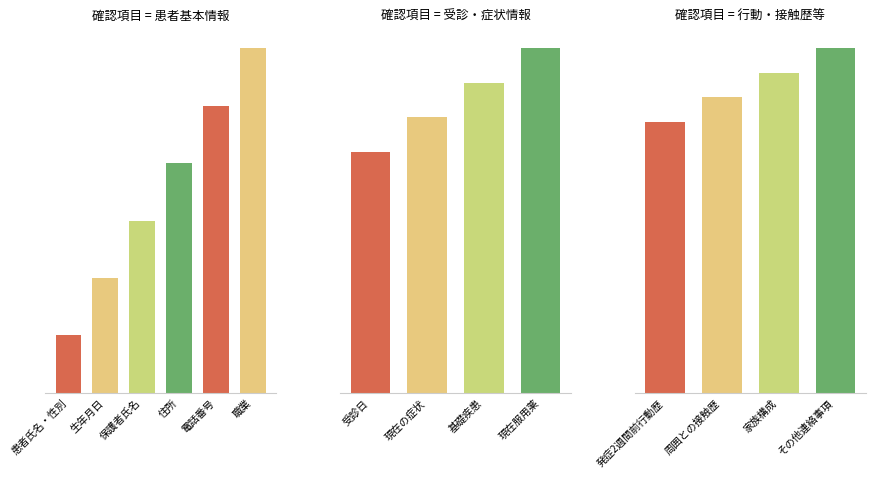

How many bars are there in total?

14